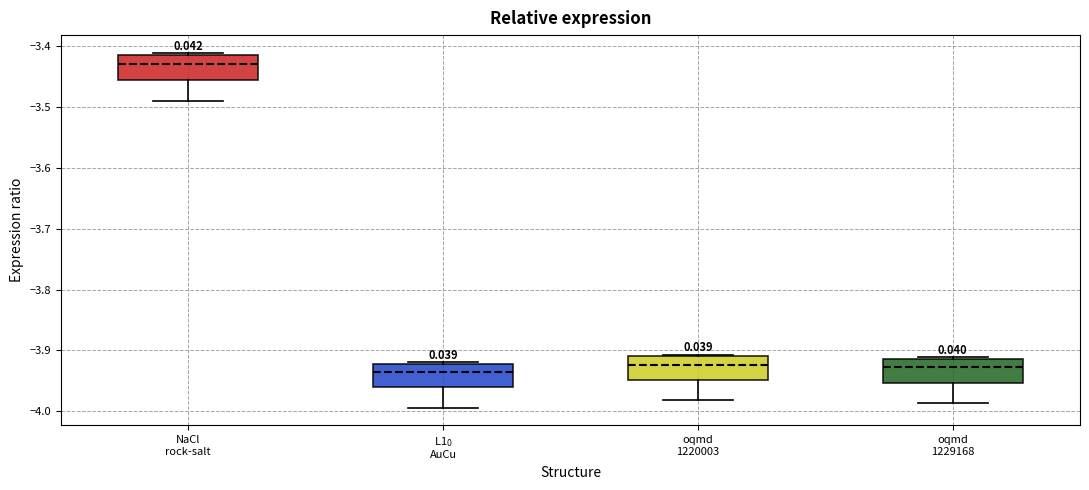

Where is the lower edge of the box for oqmd 1229168 on the y-axis? The values are not printed on the chart, so give them approximately, as read against the axis.

-3.95